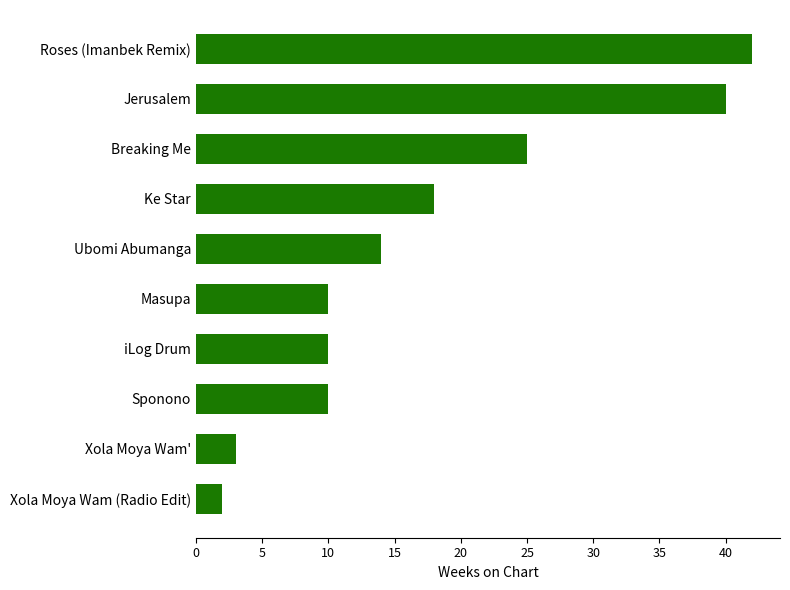

Between Roses (Imanbek Remix) and Jerusalem, which is larger?

Roses (Imanbek Remix)